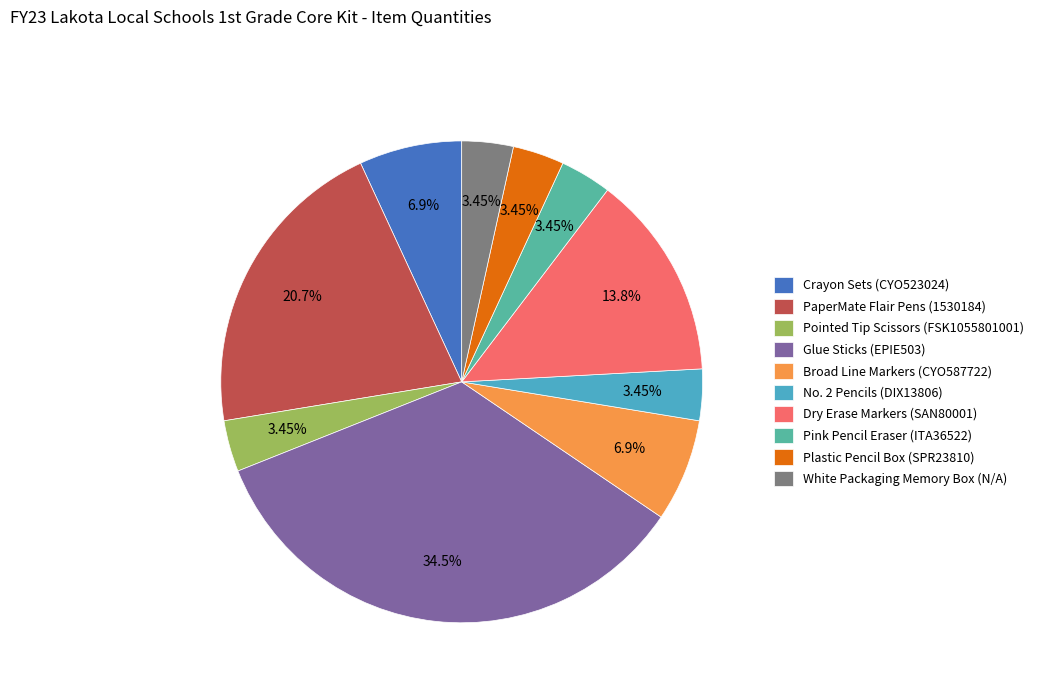

How many slices are in this pie chart?

10